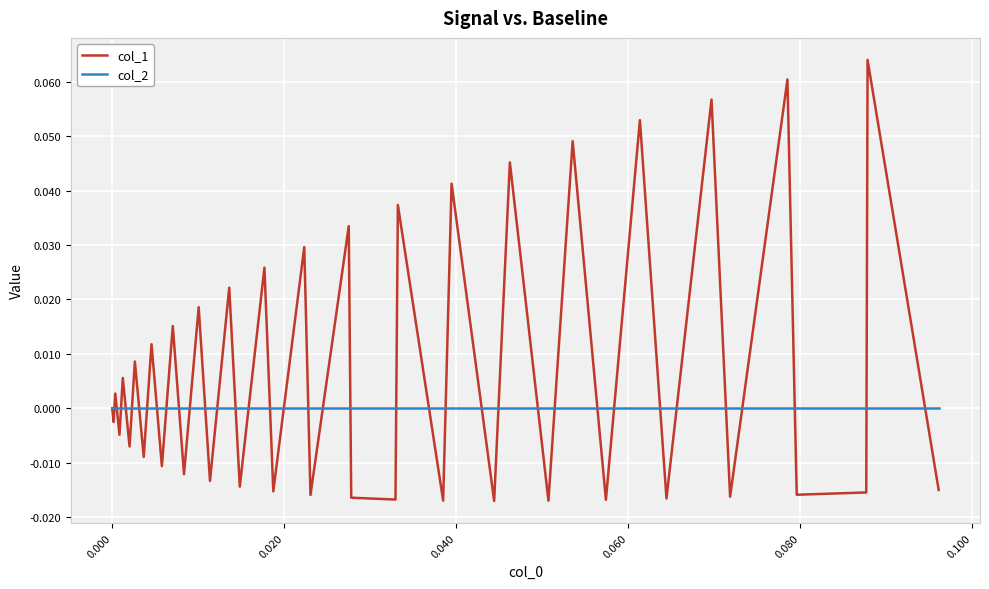

Which series has the largest range (max minus min)?

col_1